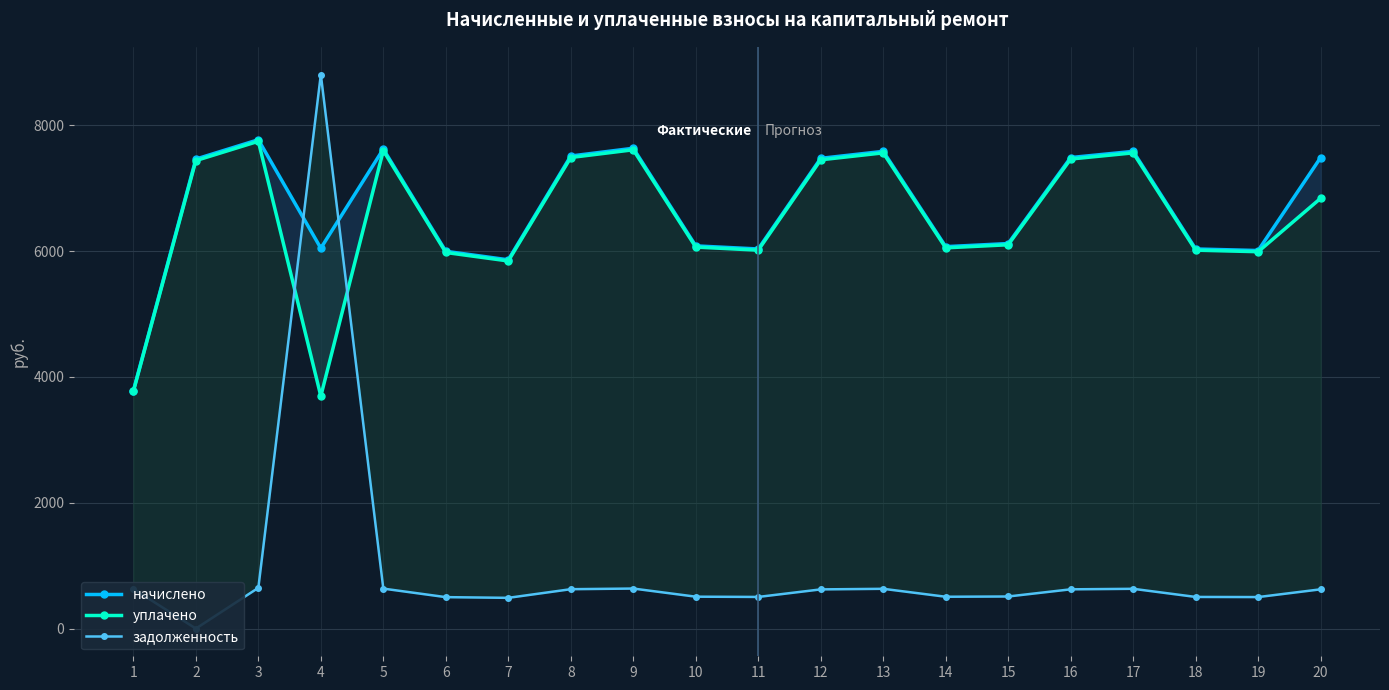

Is the value of уплачено at 2 greater than the value of задолженность at 16?

Yes